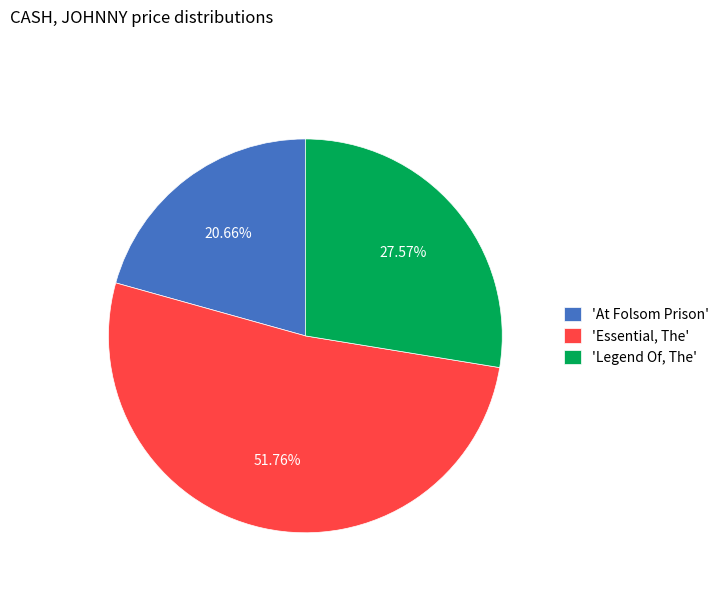

How many slices are in this pie chart?

3